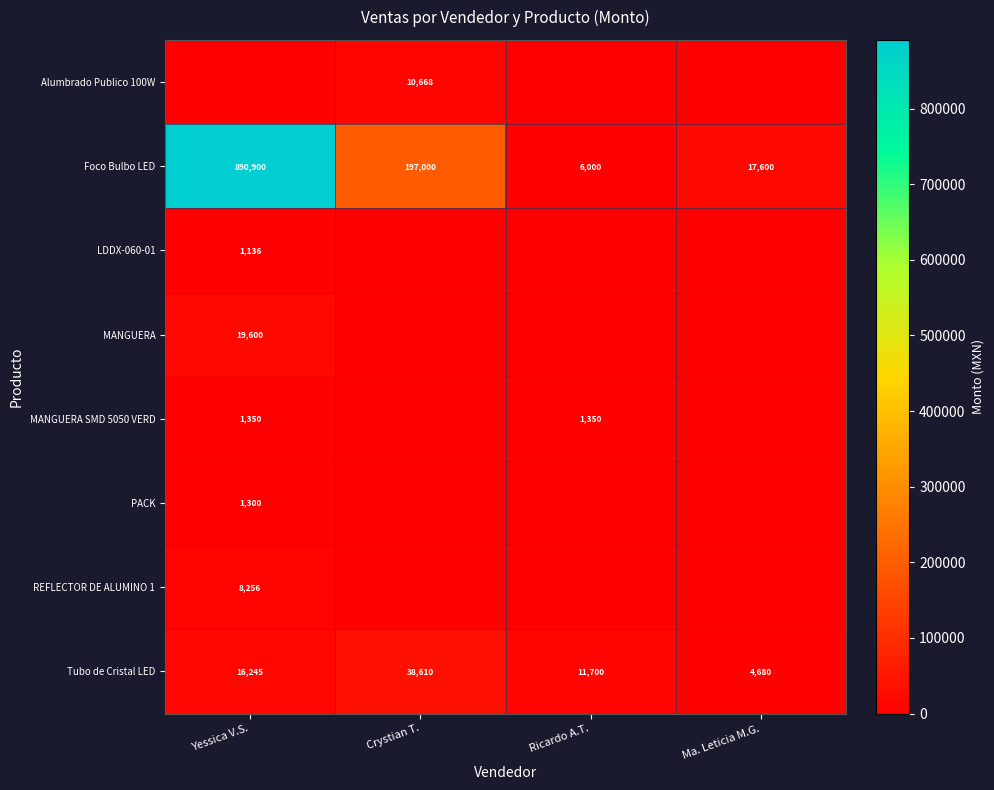

Which label corresponds to the largest value in the chart?

Yessica V.S.